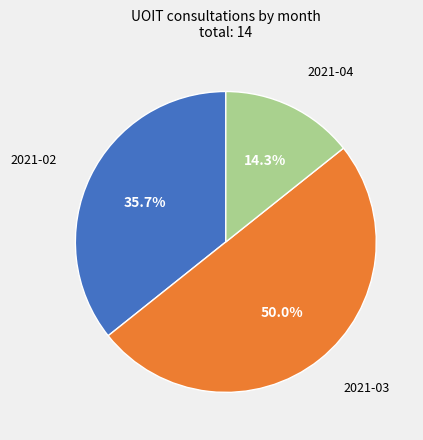

Which category has the biggest portion of the pie?

2021-03